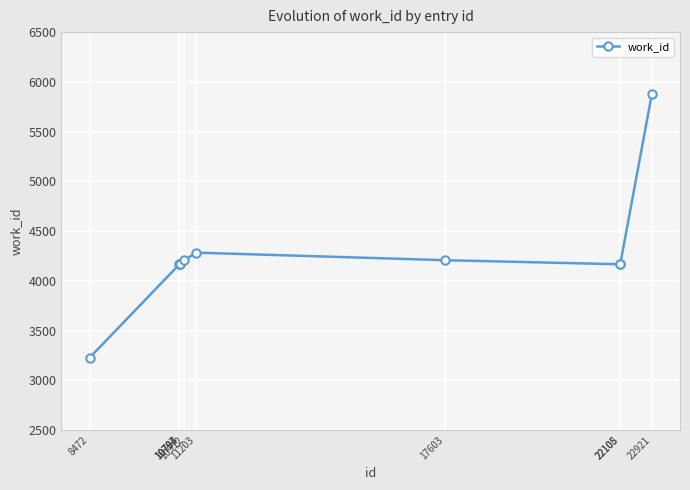

Which category has the highest value across all series?

22921